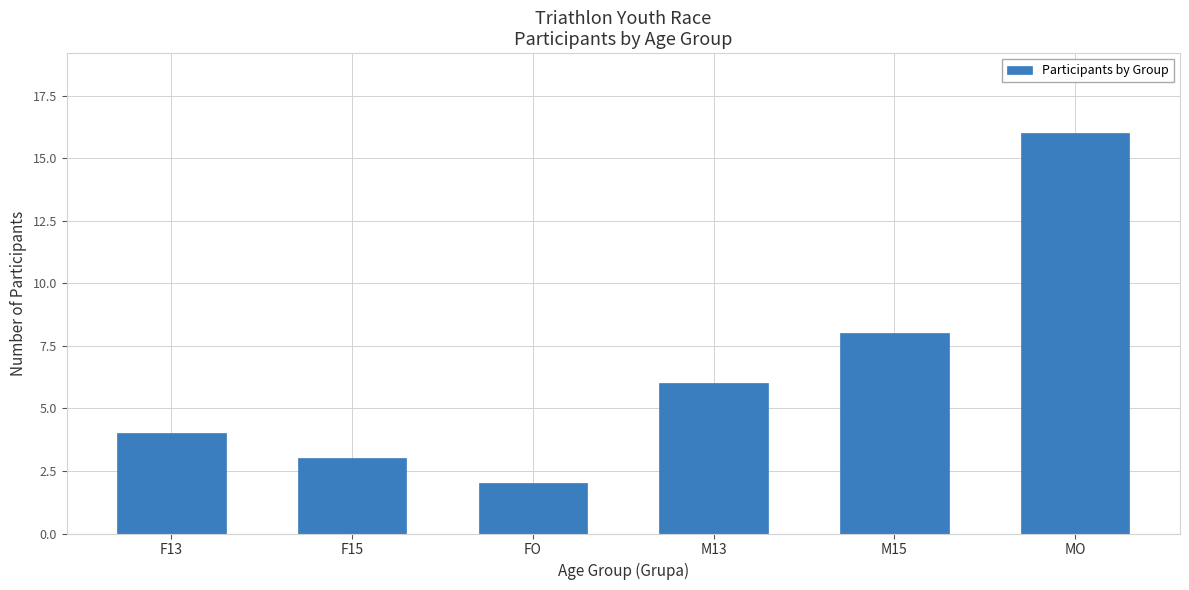

Rank the categories by value from highest to lowest.

MO, M15, M13, F13, F15, FO